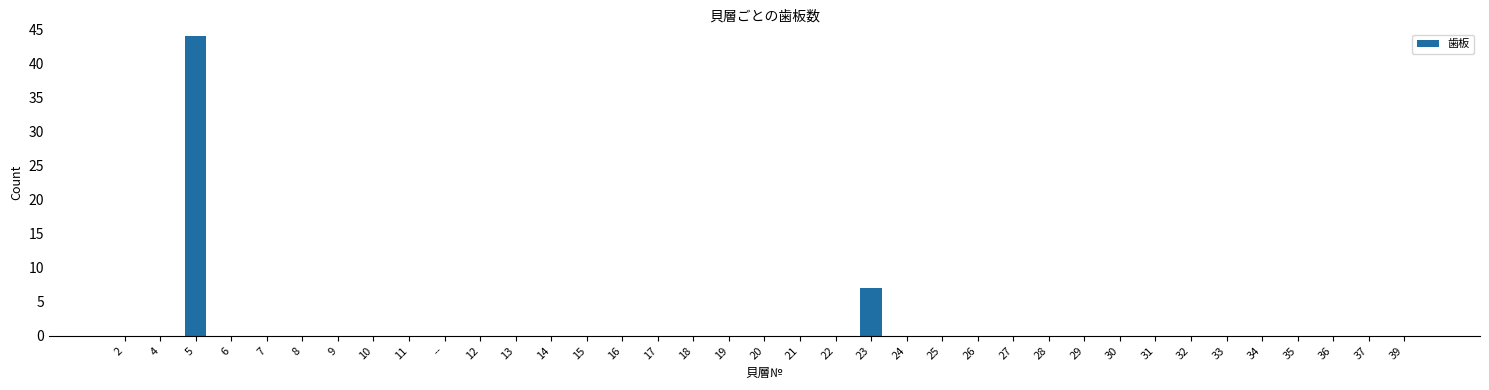

At which label is the value closest to 22?

23